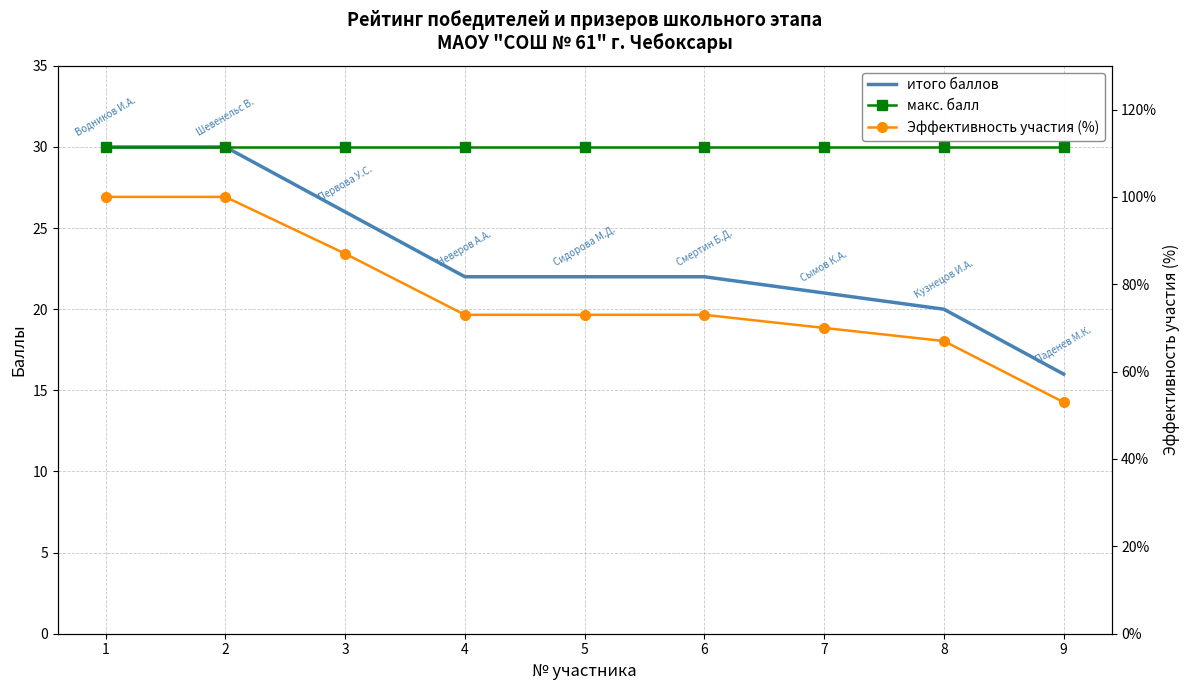

What is the difference between the second highest and second lowest values in the итого баллов series?

10.0